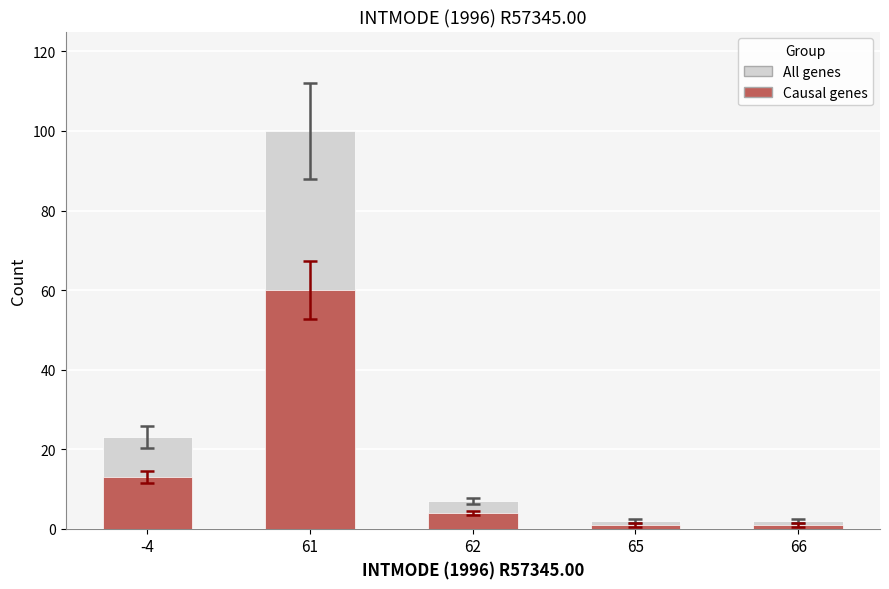

What is the spread (max minus min) of values at 61?

40